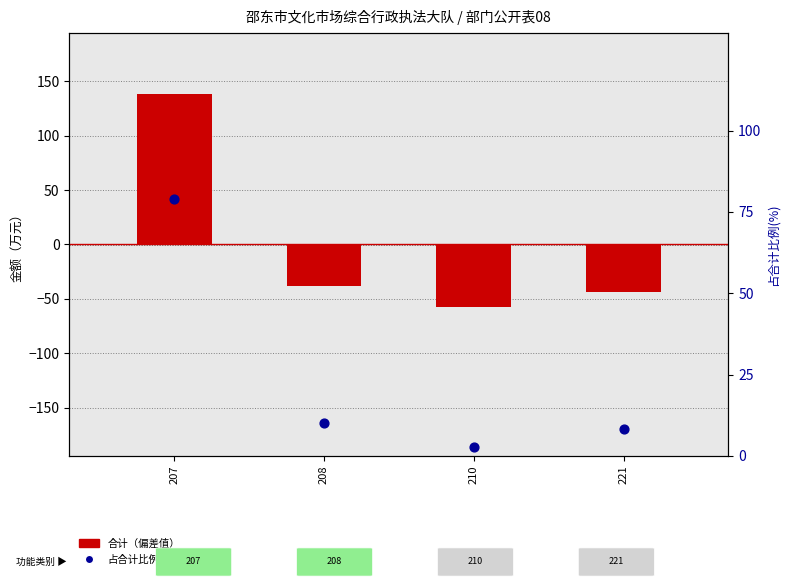

At how many categories does at least one series exceed 2?

4